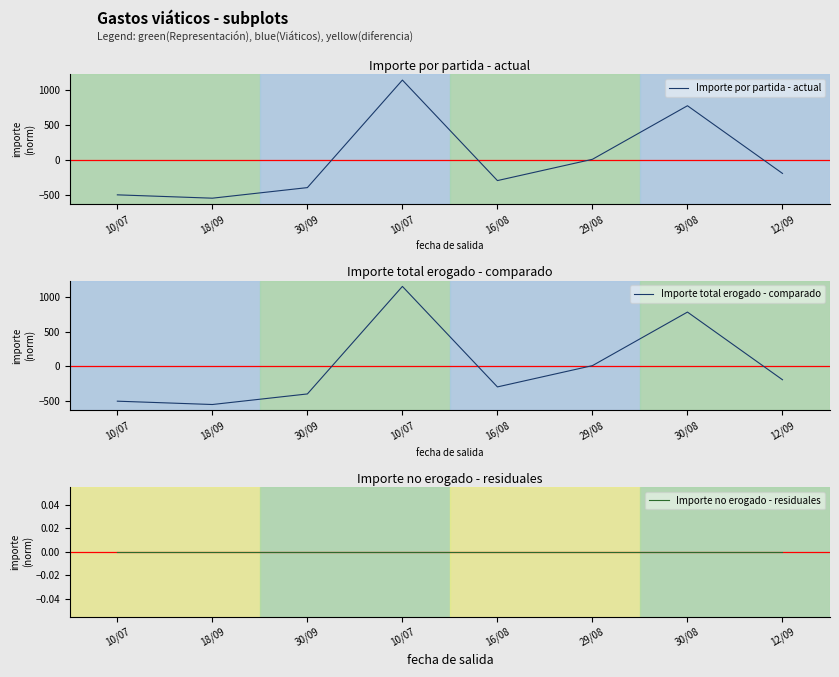

How many interior local valleys does the Importe total erogado - comparado series have?

2